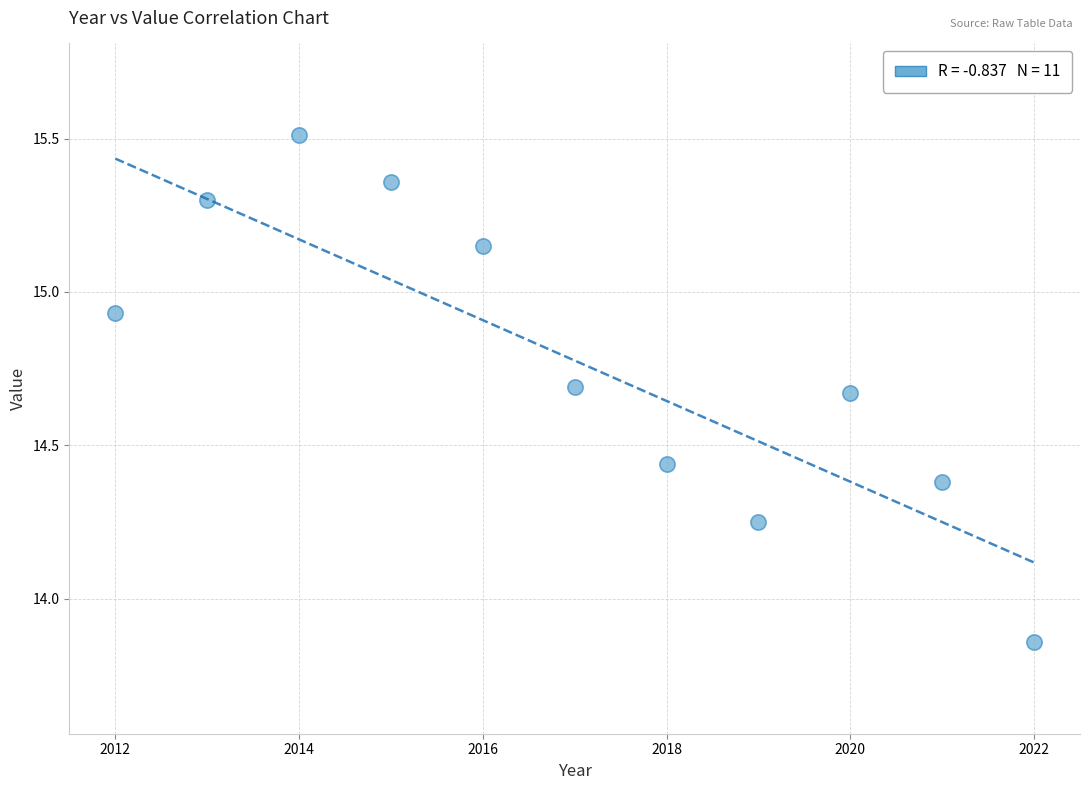

What is the average X value?

2017.0